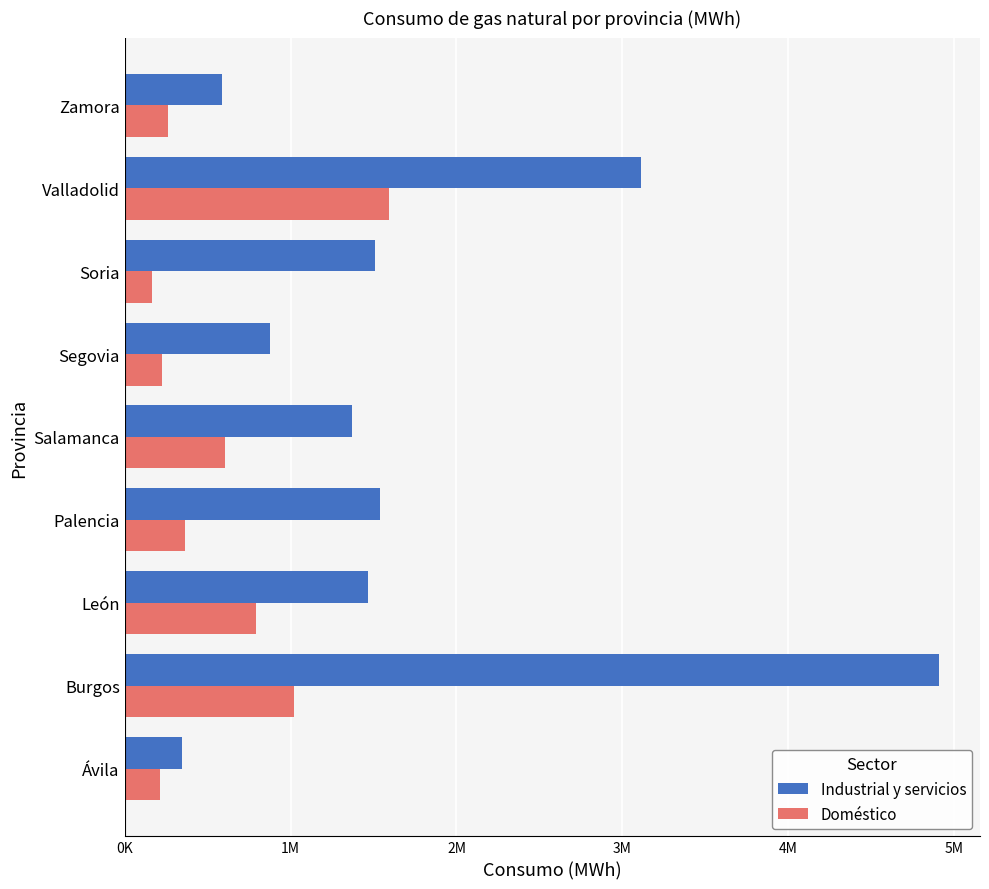

Reading left to right, what are all the values shown in this chart?

Industrial y servicios: 345127	4910568	1467956	1538885	1371241	874462	1510121	3109644	587275
Doméstico: 212684	1022027	791315	364544	602566	222977	162612	1595856	262214